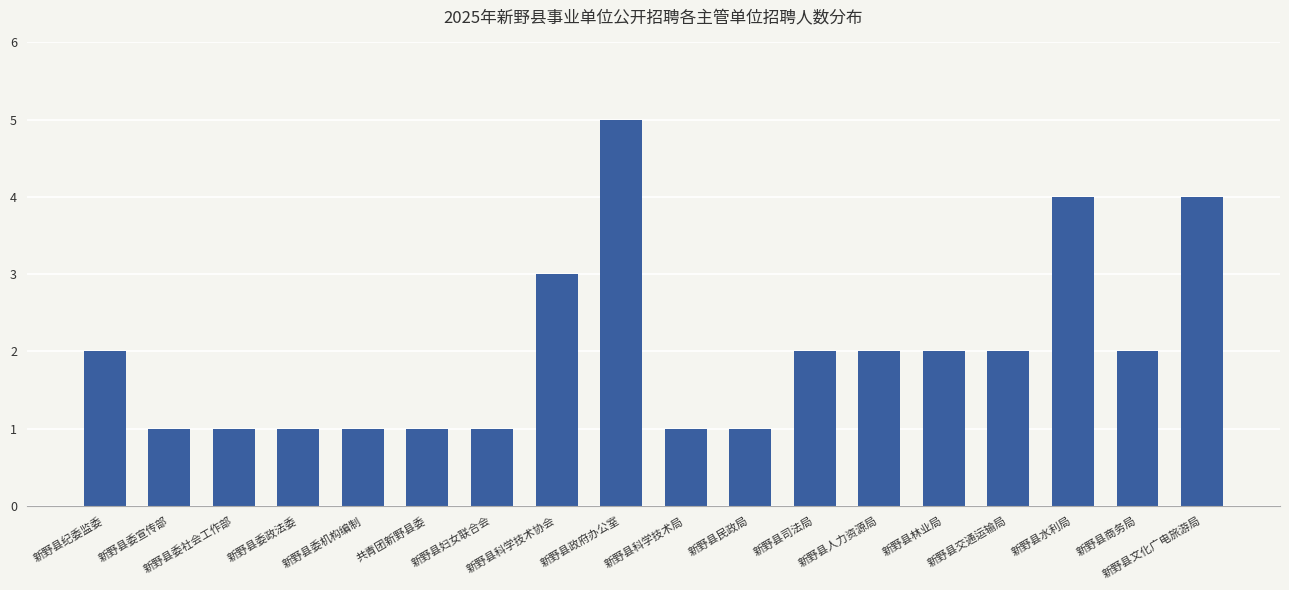

Read the value at 新野县文化广电旅游局.

4